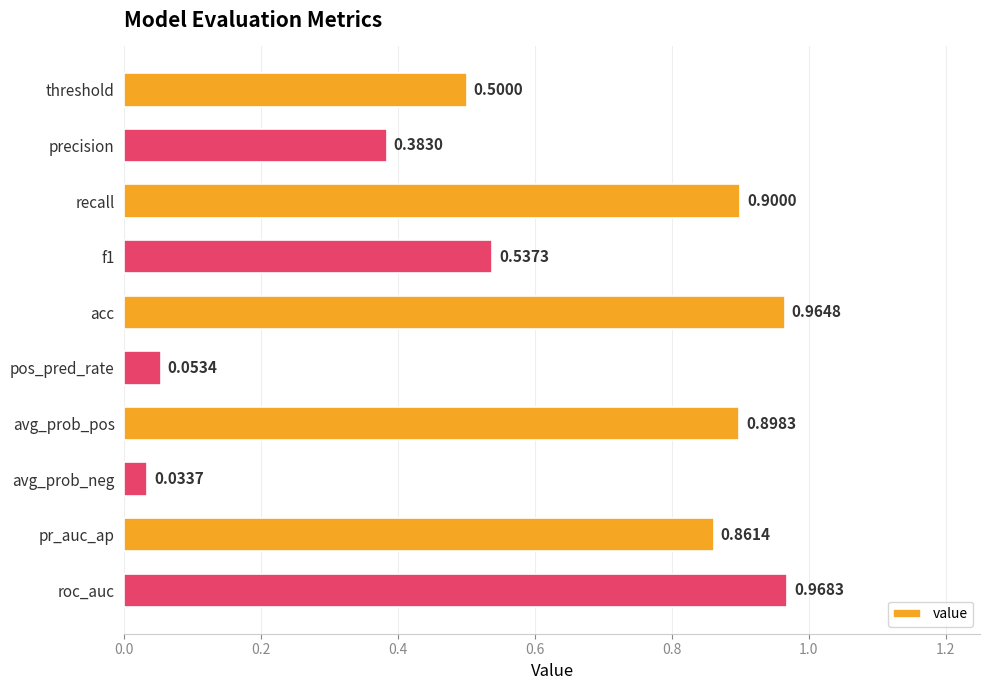

List the labels in order of value, largest first.

roc_auc, acc, recall, avg_prob_pos, pr_auc_ap, f1, threshold, precision, pos_pred_rate, avg_prob_neg